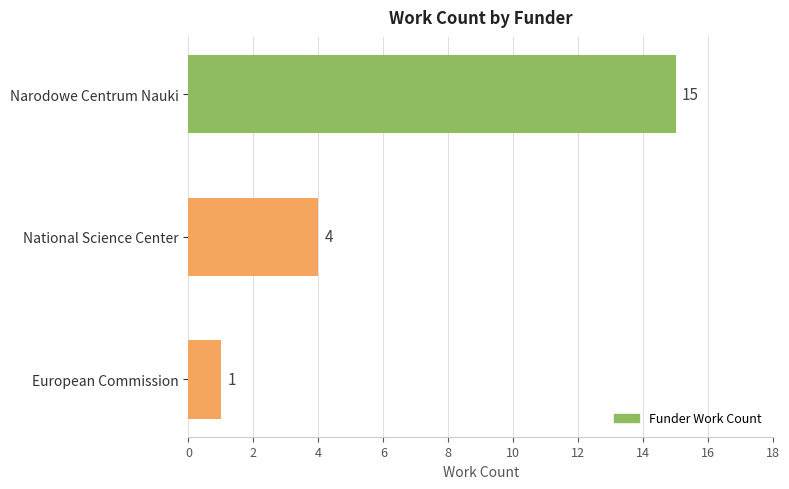

List the labels in order of value, smallest first.

European Commission, National Science Center, Narodowe Centrum Nauki